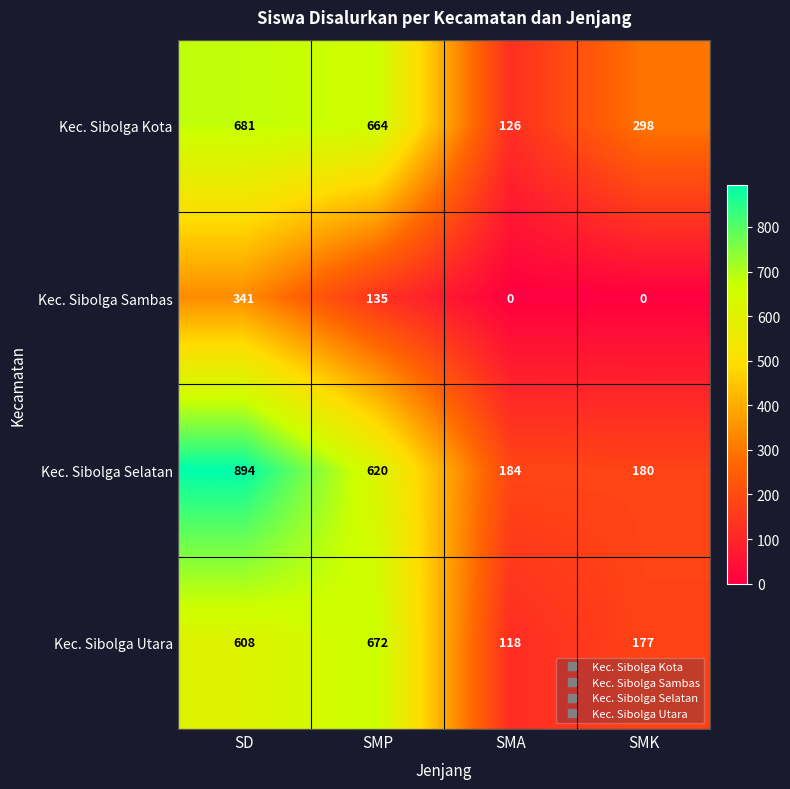

At how many categories does at least one series exceed 760?

1